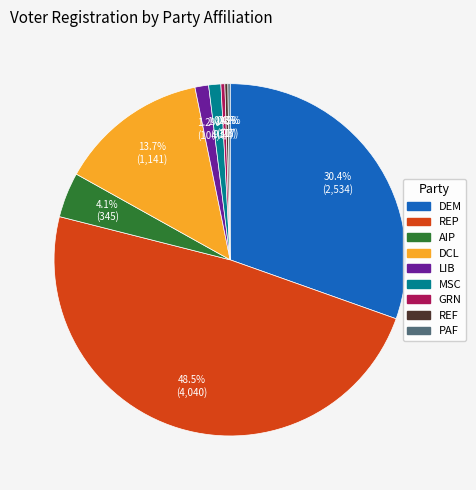

Is there any slice that represents more than half of the pie?

No